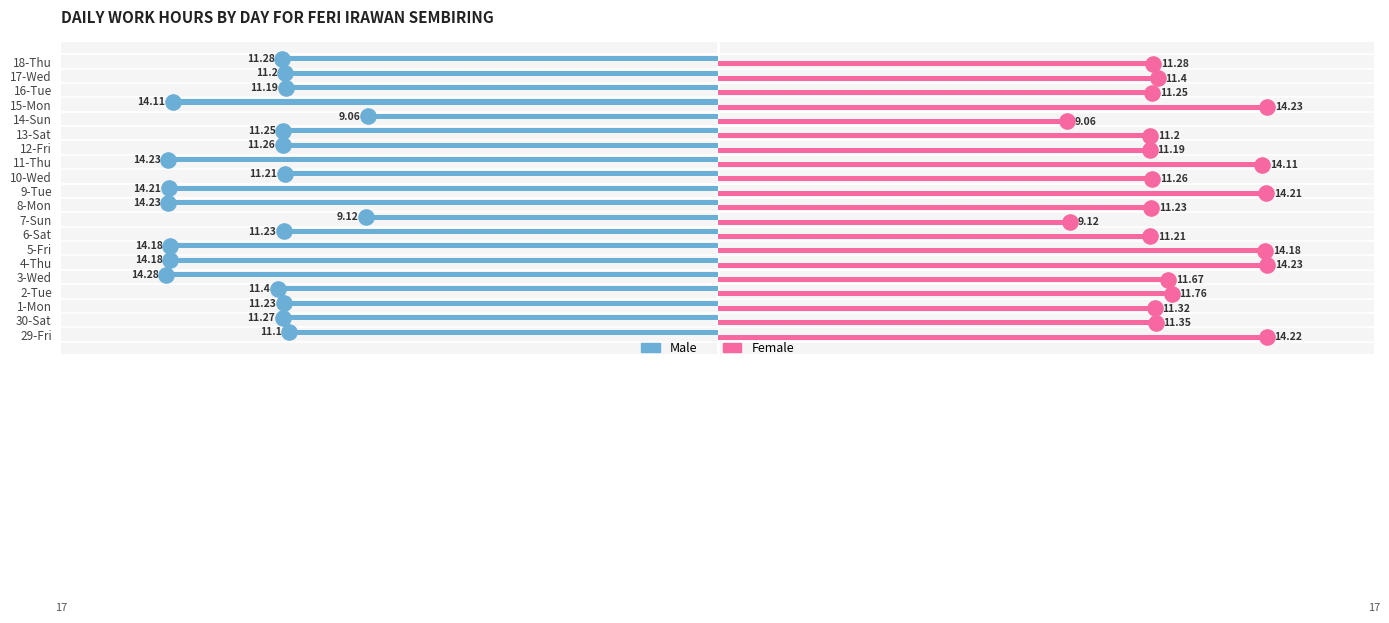

Which series has the largest Y range (max minus min)?

Male